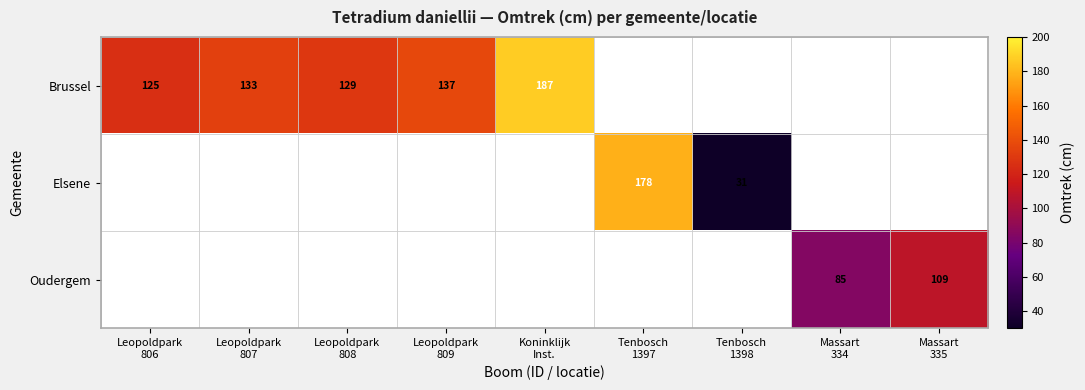

How many categories are shown in the chart?

9